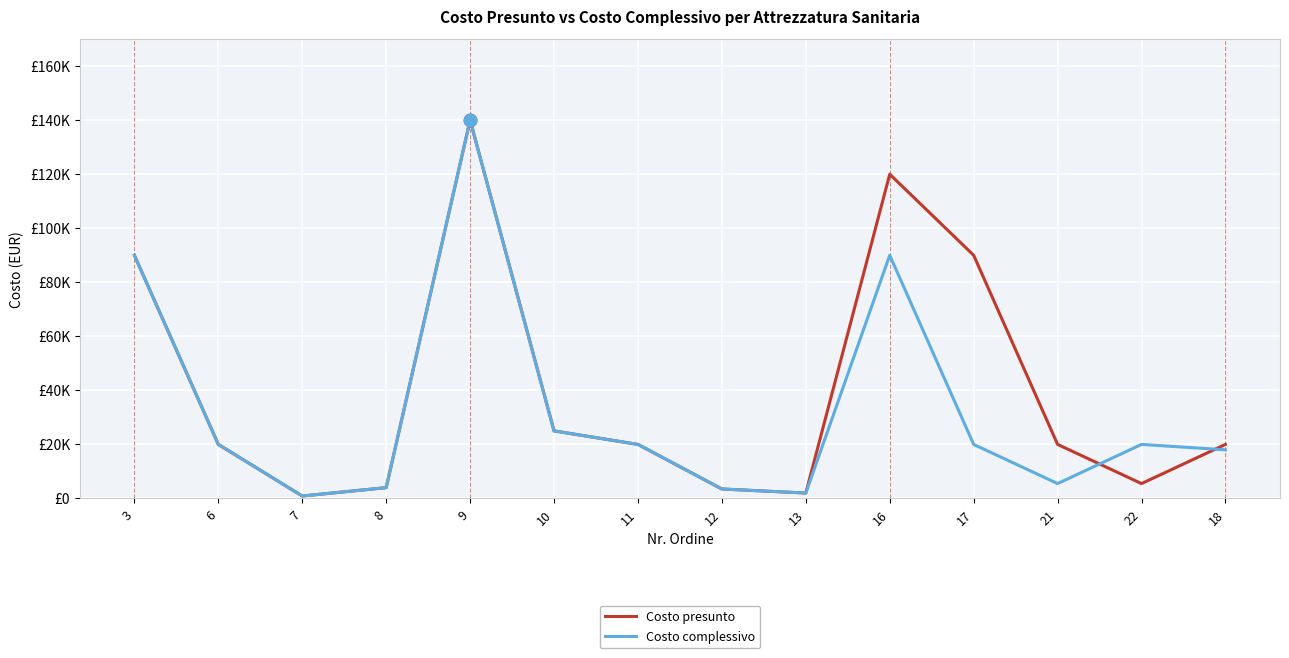

At how many categories does at least one series exceed 127138?

1